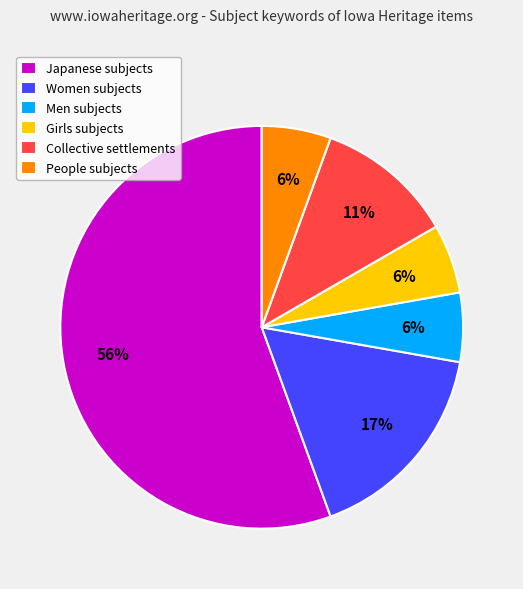

Do People subjects and Collective settlements together represent more than half of the pie?

No